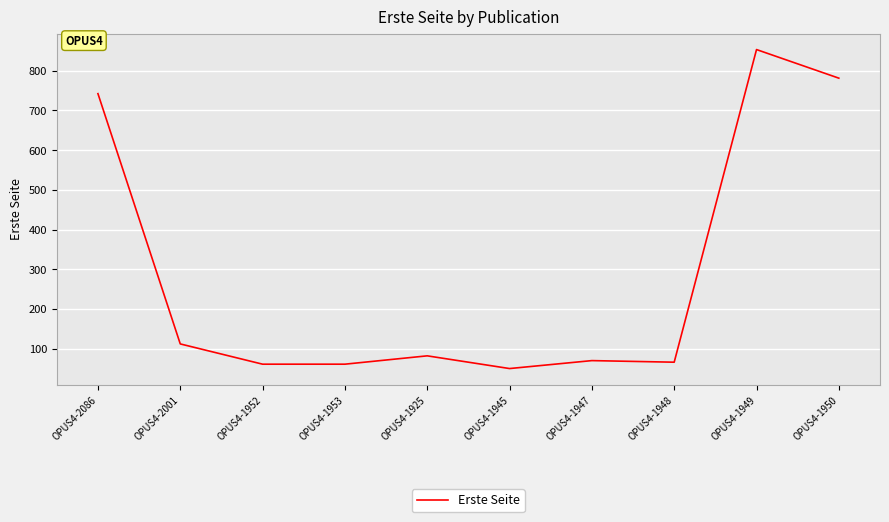

At which category does the data reach its first local peak?

OPUS4-1925